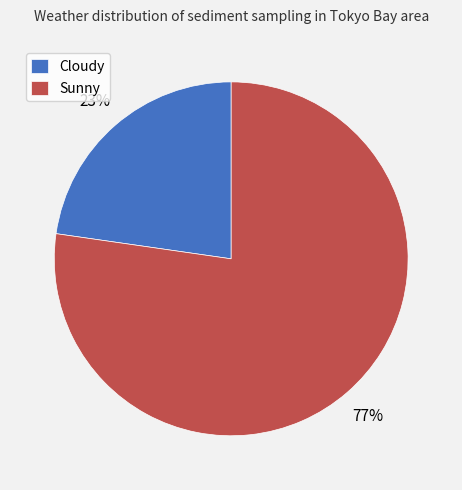

To the nearest percent, what percentage of the pie is Cloudy?

23%